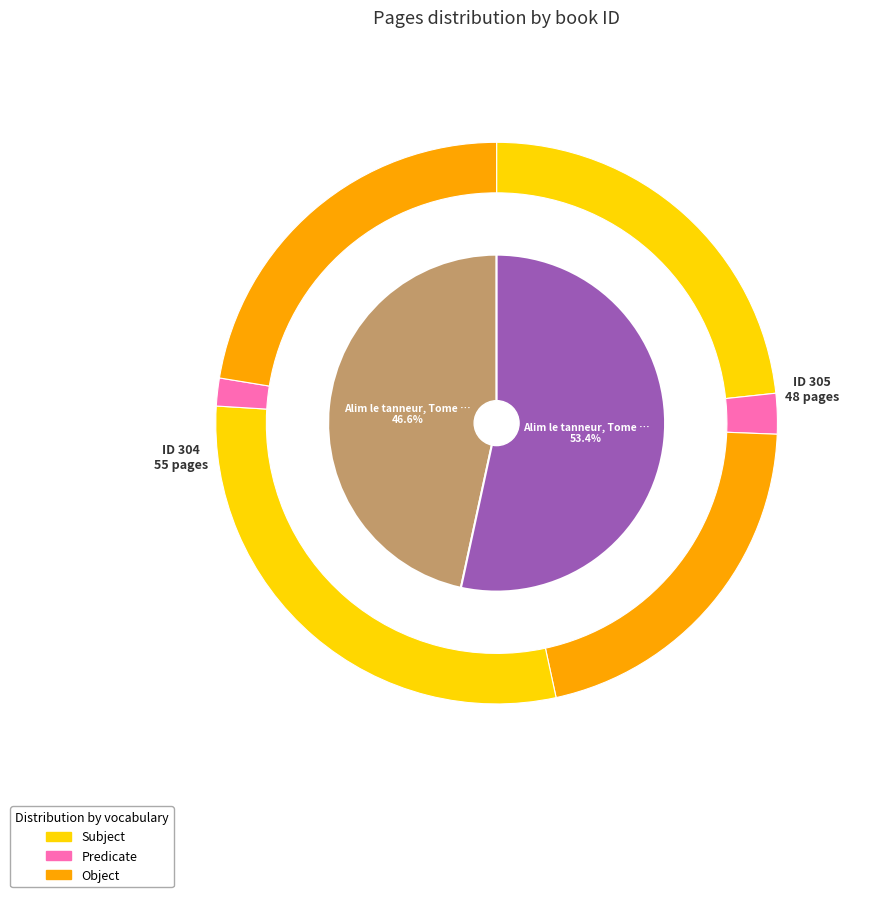

To the nearest percent, what is the combined percentage of 305 and 304?

100%